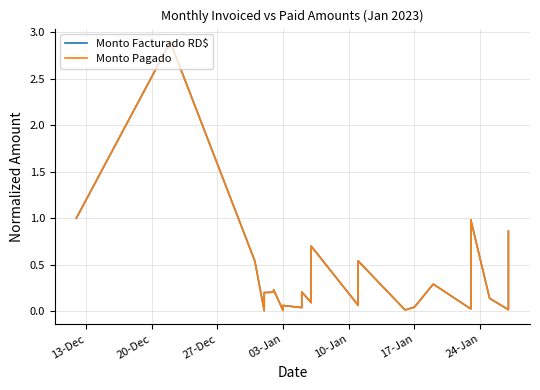

What are all the series names shown in the legend?

Monto Facturado RD$, Monto Pagado